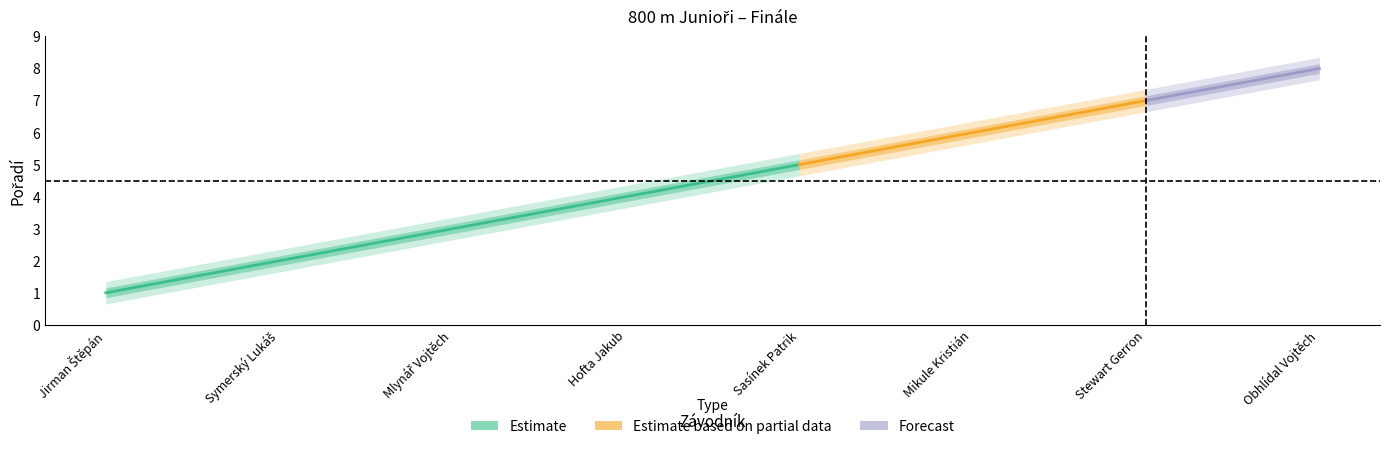

At which label does the data first exceed 5?

Mikule Kristián